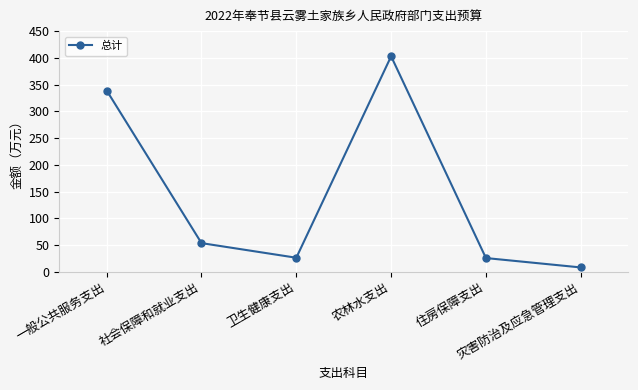

How many points are higher than both their immediate neighbors (excluding endpoints)?

1